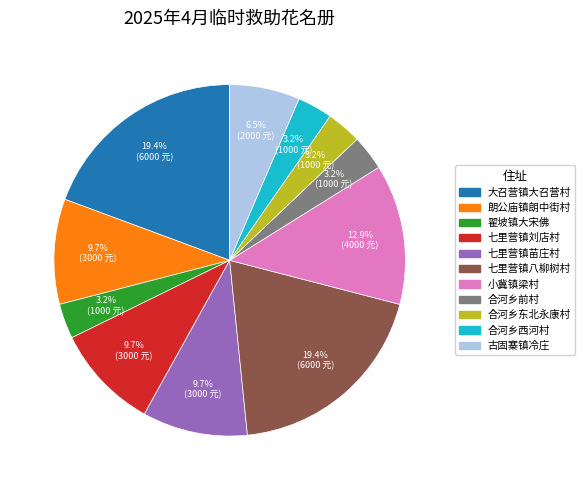

How many slices are in this pie chart?

11